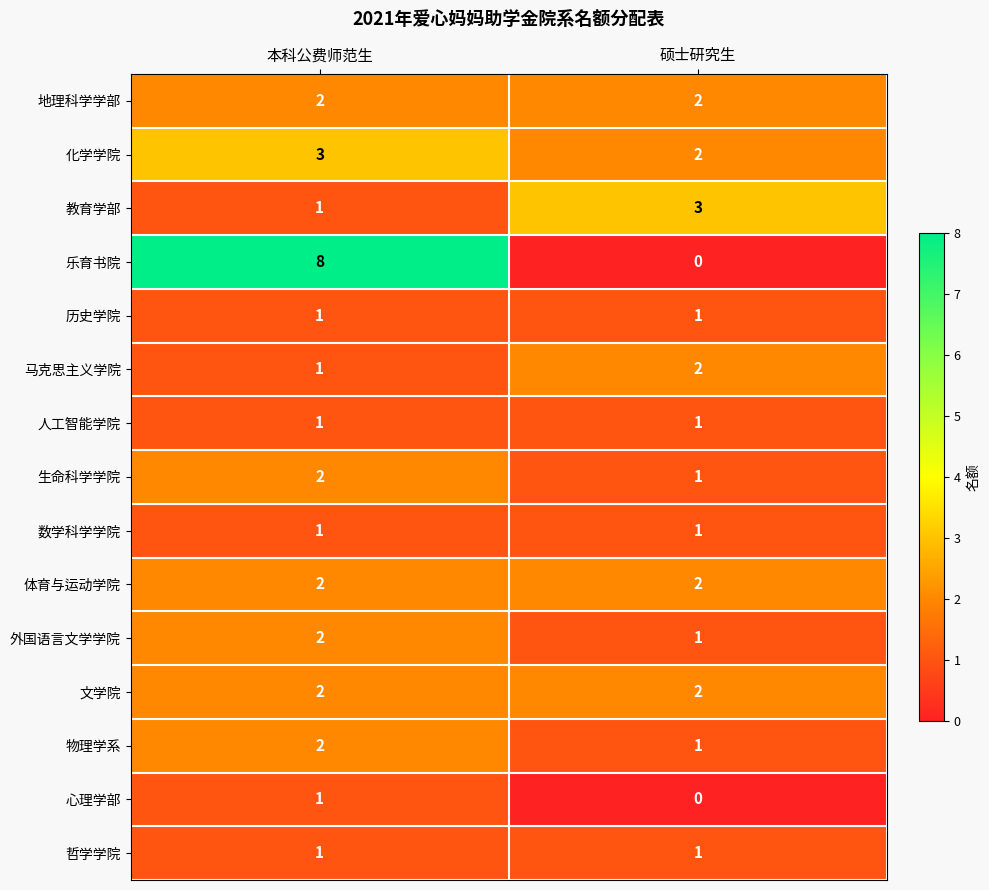

Where is 生命科学学院 nearest to the value 1?

硕士研究生